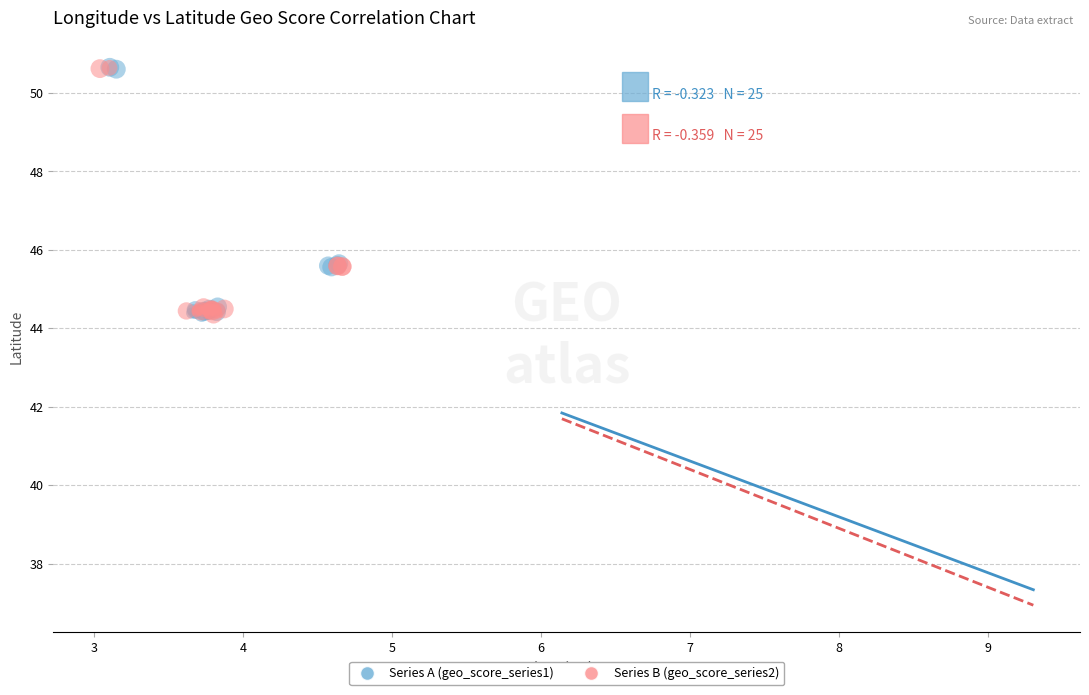

What are all the series names shown in the legend?

Series A (geo_score_series1), Series B (geo_score_series2)